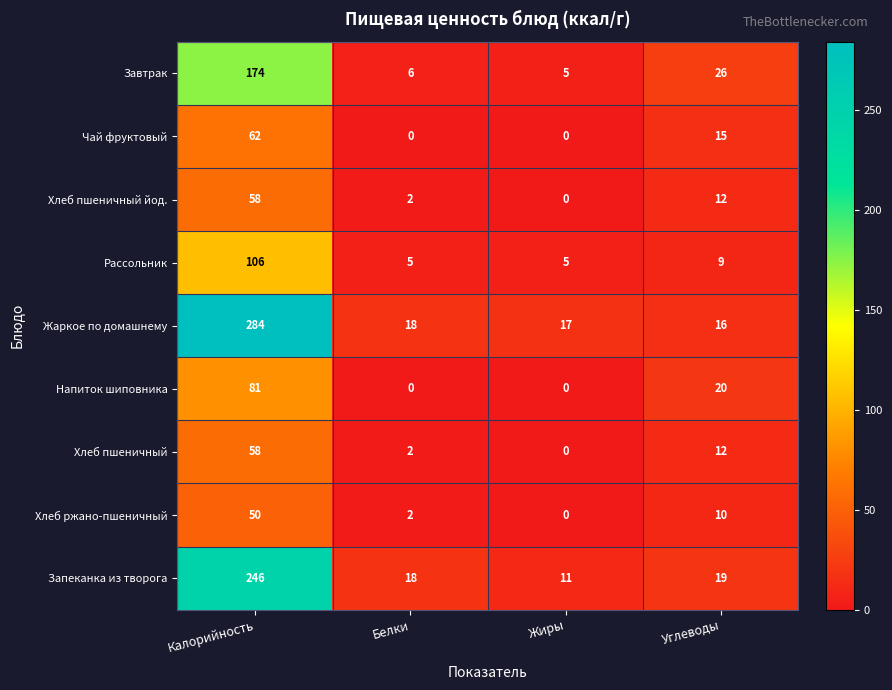

What is the difference between the maximum and minimum values in the Завтрак series?

169